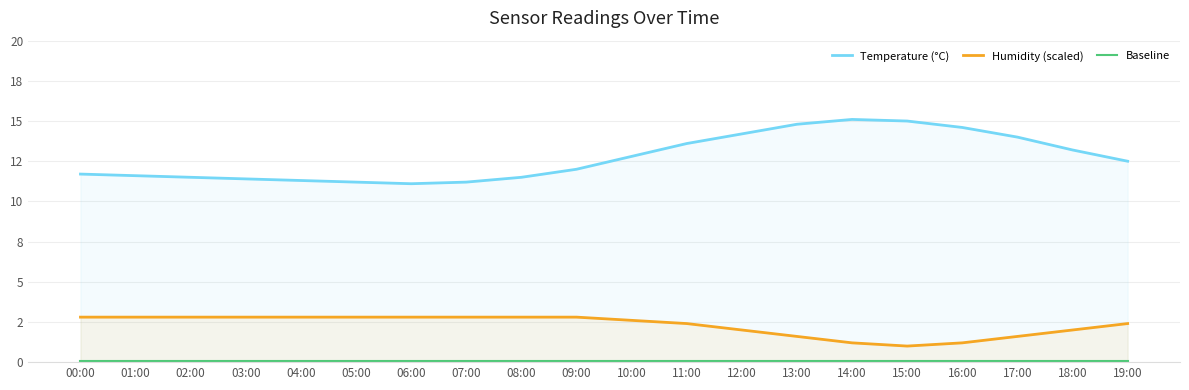

List the series in order of their overall mean, lowest first.

Baseline, Humidity (scaled), Temperature (°C)